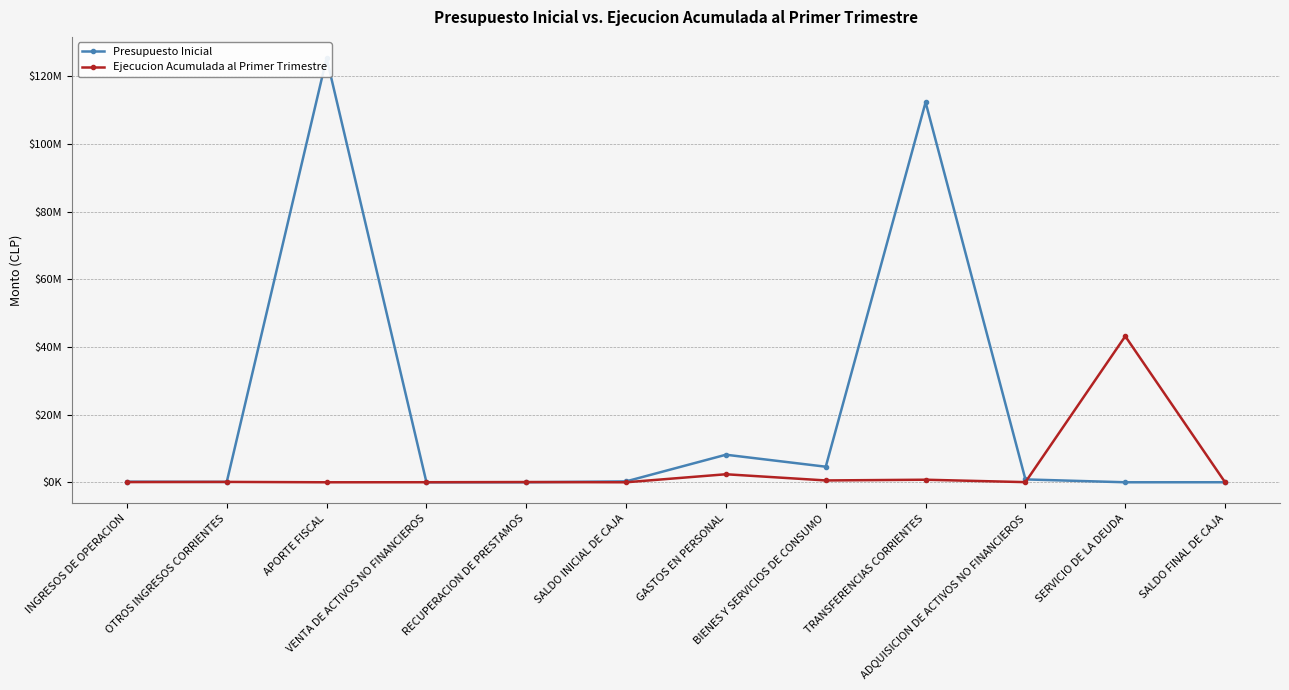

How many positive values does the Presupuesto Inicial series have?

11